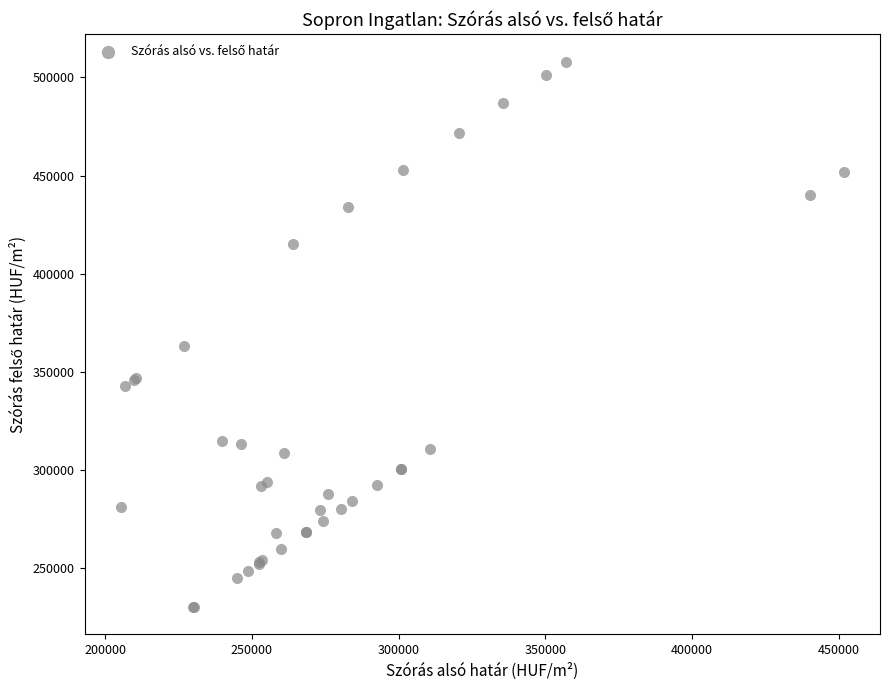

What Y value in the scatter plot is closest to 369211?

363243